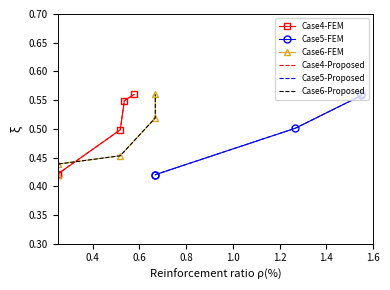

What is the sum of all Case5-Proposed values?

2.5